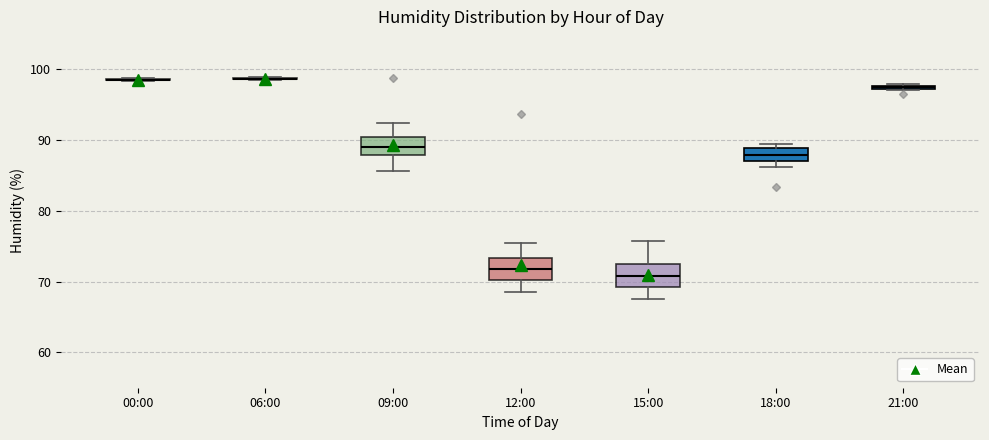

Where is the upper edge of the box for 09:00 on the y-axis? The values are not printed on the chart, so give them approximately, as read against the axis.

90